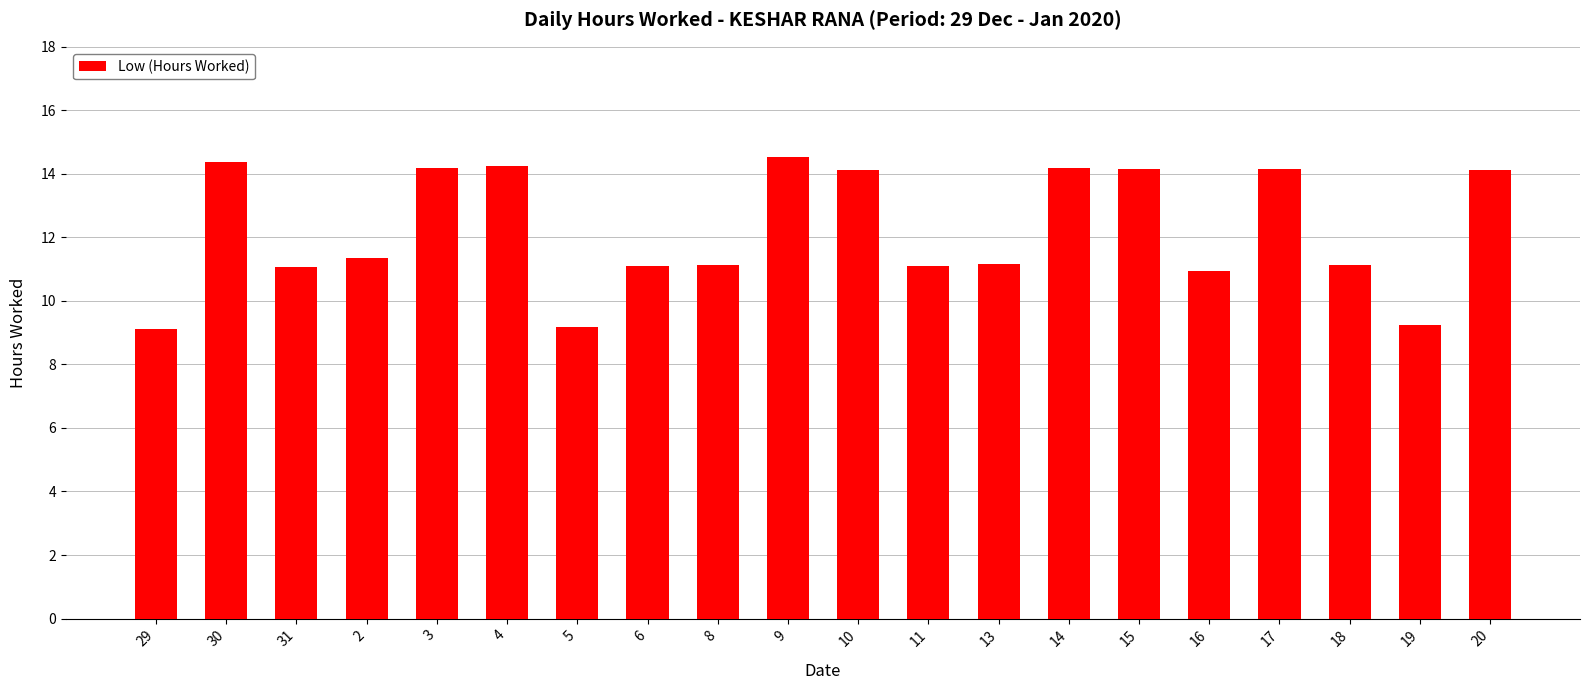

Count the number of categories in the chart.

20